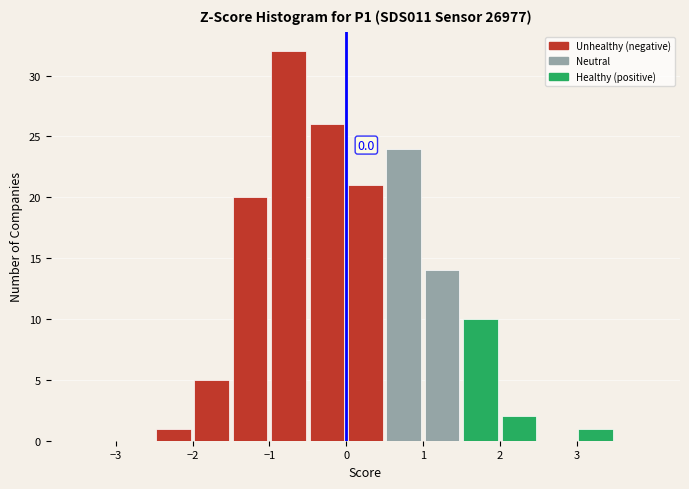

Which range on the x-axis has the tallest bar?

-1.0 to -0.5